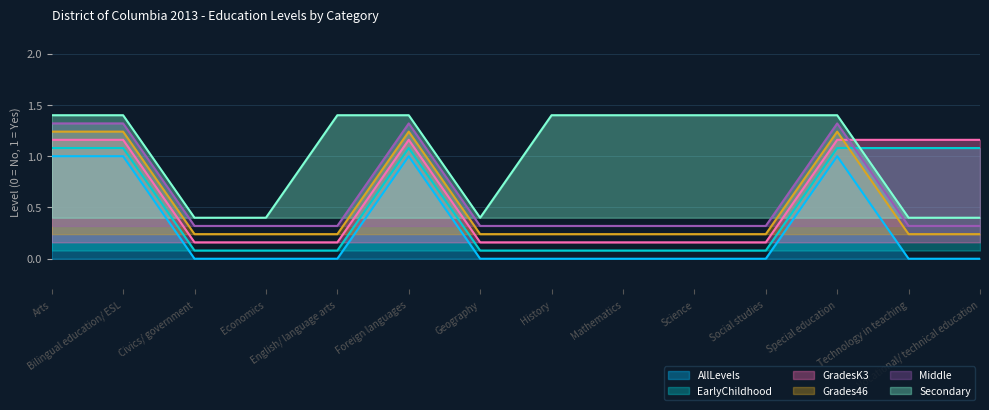

True or false: Secondary and Grades46 intersect in this chart.

False